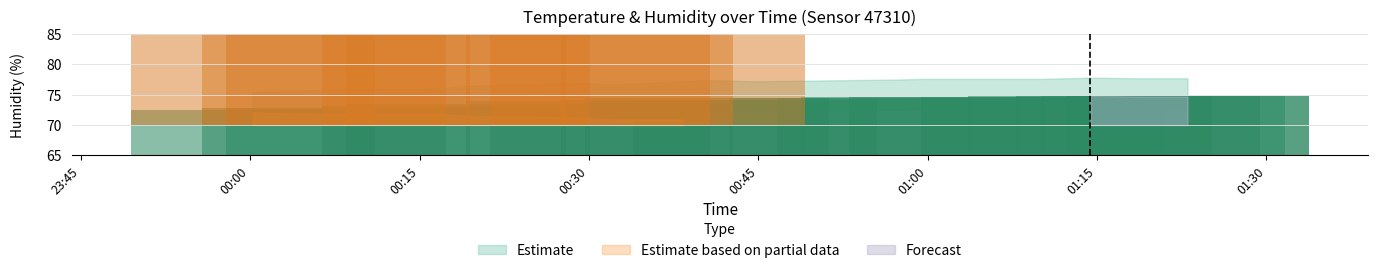

At how many categories does at least one series exceed 75?

20